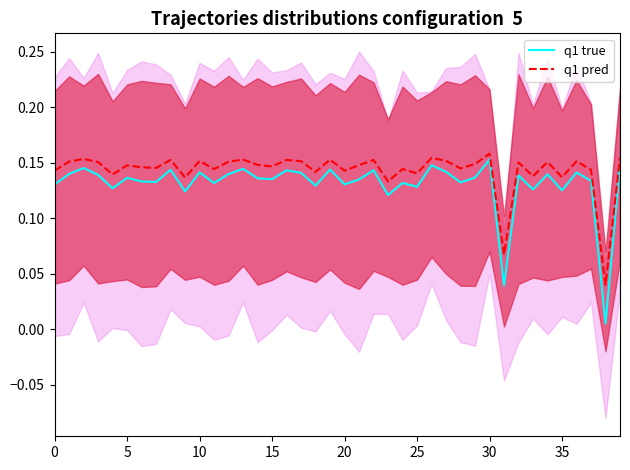

Is the value of q1 pred at 37 greater than the value of q1 true at 20?

Yes